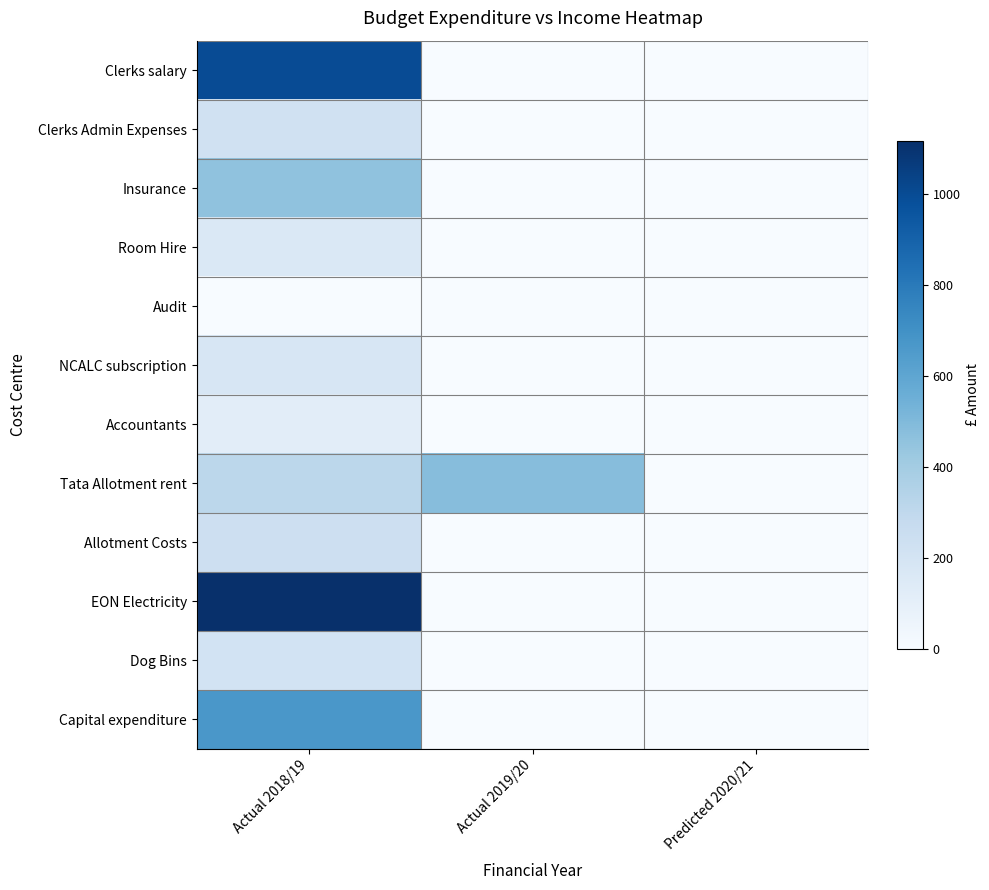

Count the number of data series in this chart.

12